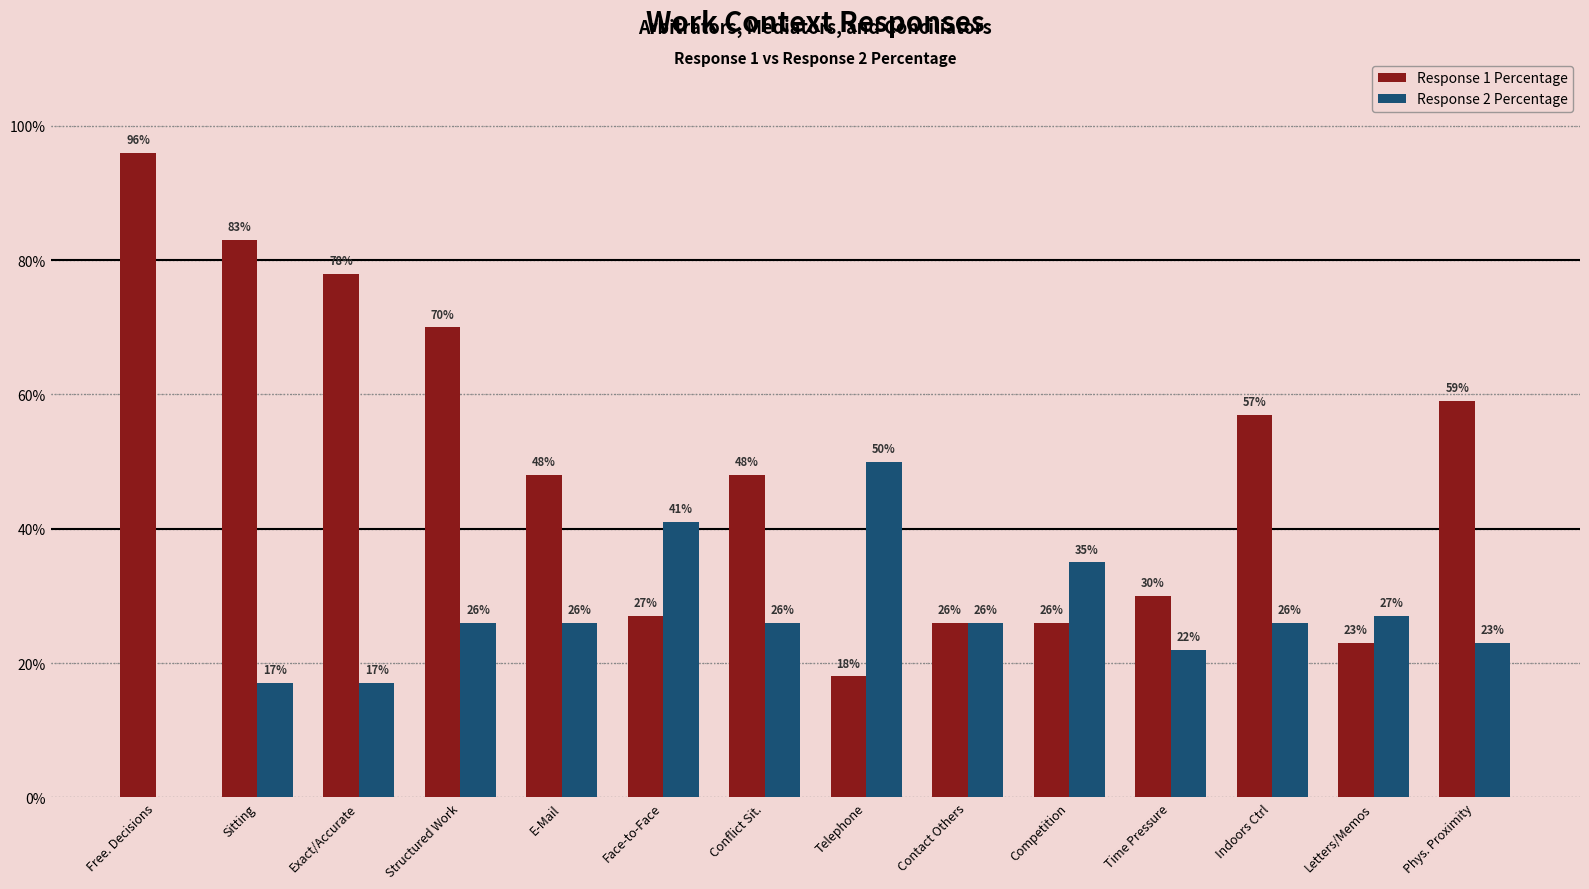

Which series has the widest spread of values?

Response 1 Percentage